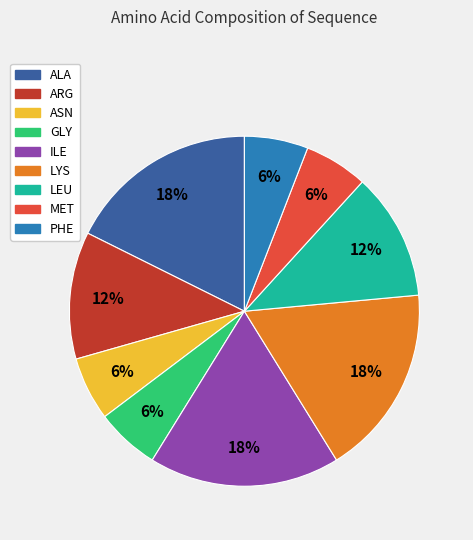

Is ASN the majority of the pie?

No